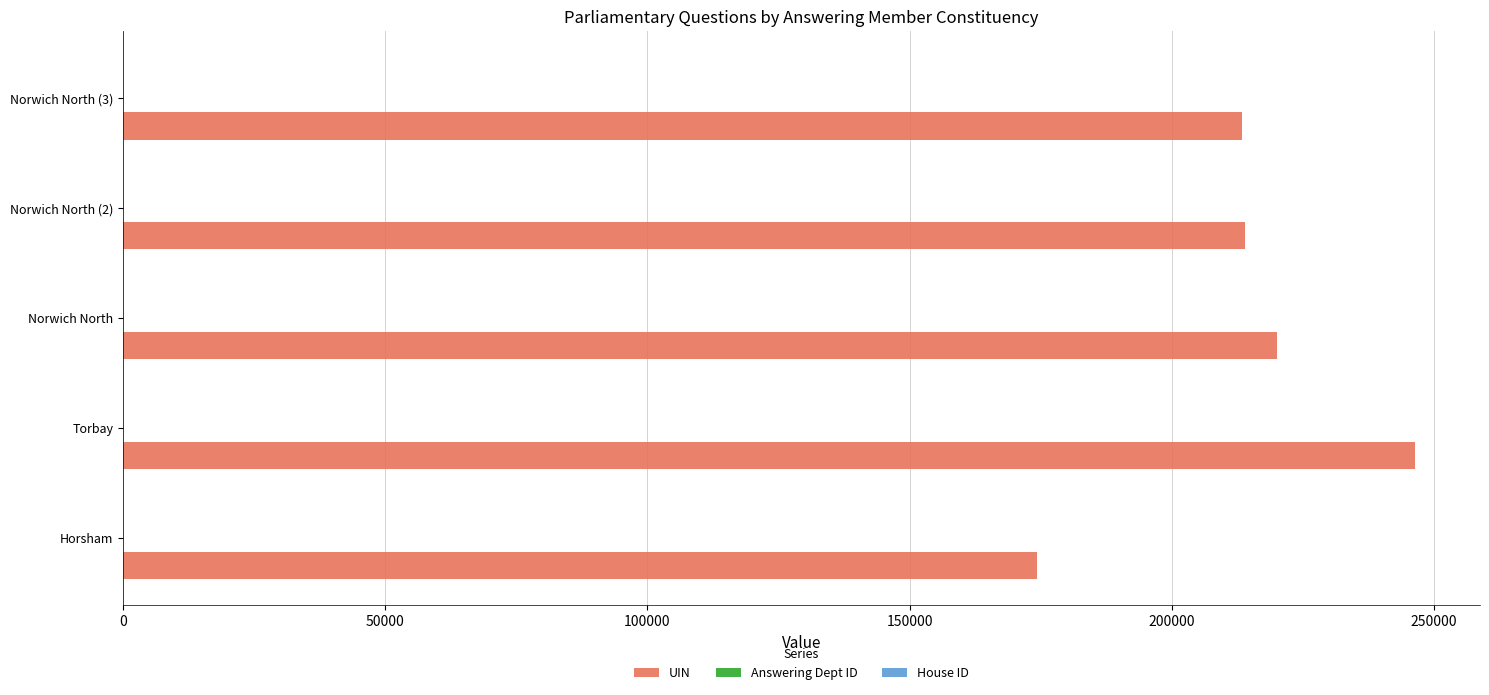

At which category does the chart reach its peak across all series?

Torbay